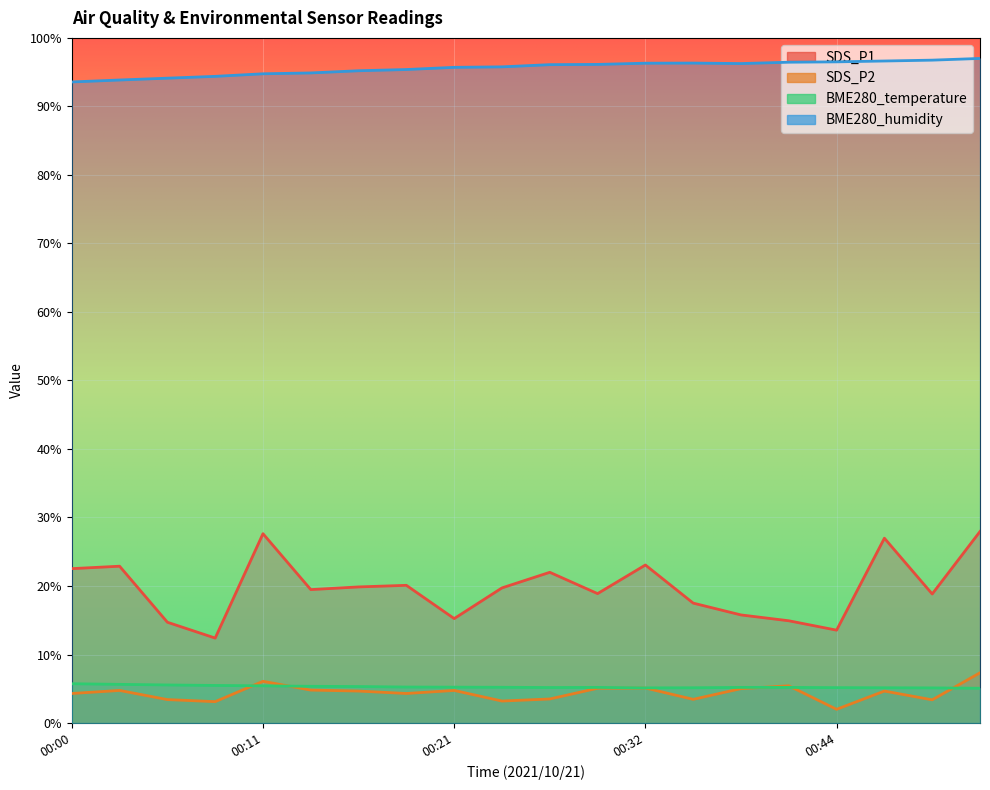

List the labels in order of BME280_humidity value, smallest first.

00:00, 00:03, 00:05, 00:08, 00:11, 00:13, 00:16, 00:19, 00:21, 00:24, 00:27, 00:30, 00:38, 00:32, 00:35, 00:41, 00:44, 00:46, 00:49, 00:52